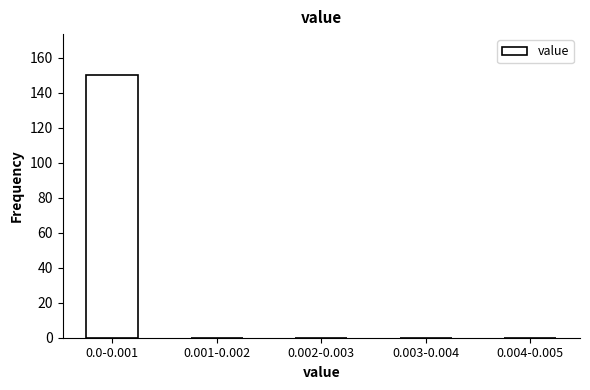

Reading left to right, extract all data points from this chart.

0.0-0.001=150	0.001-0.002=0	0.002-0.003=0	0.003-0.004=0	0.004-0.005=0